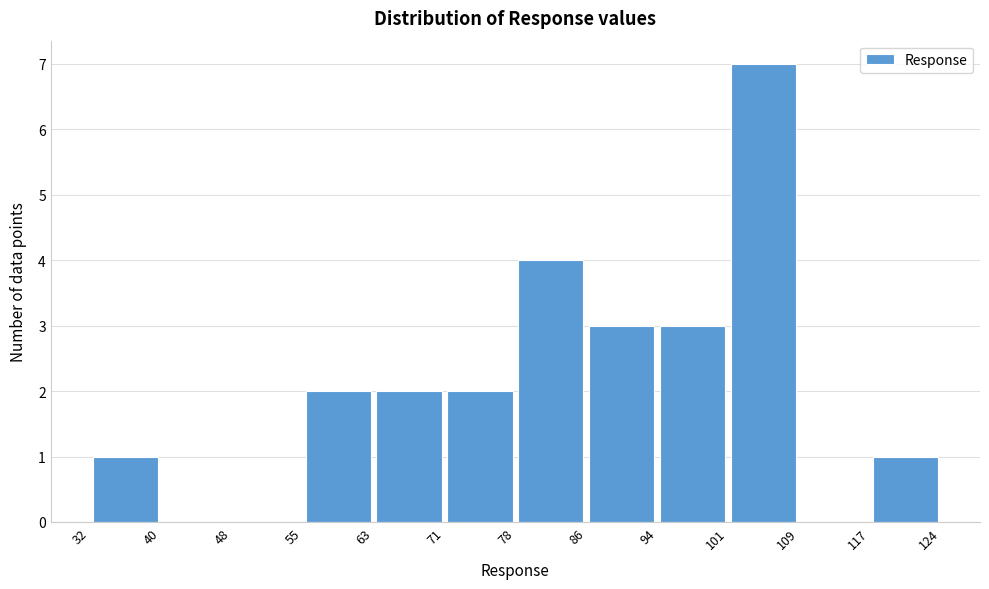

What is the height of the bar covering 78 to 86 on the x-axis? The values are not printed on the chart, so give them approximately, as read against the axis.

4